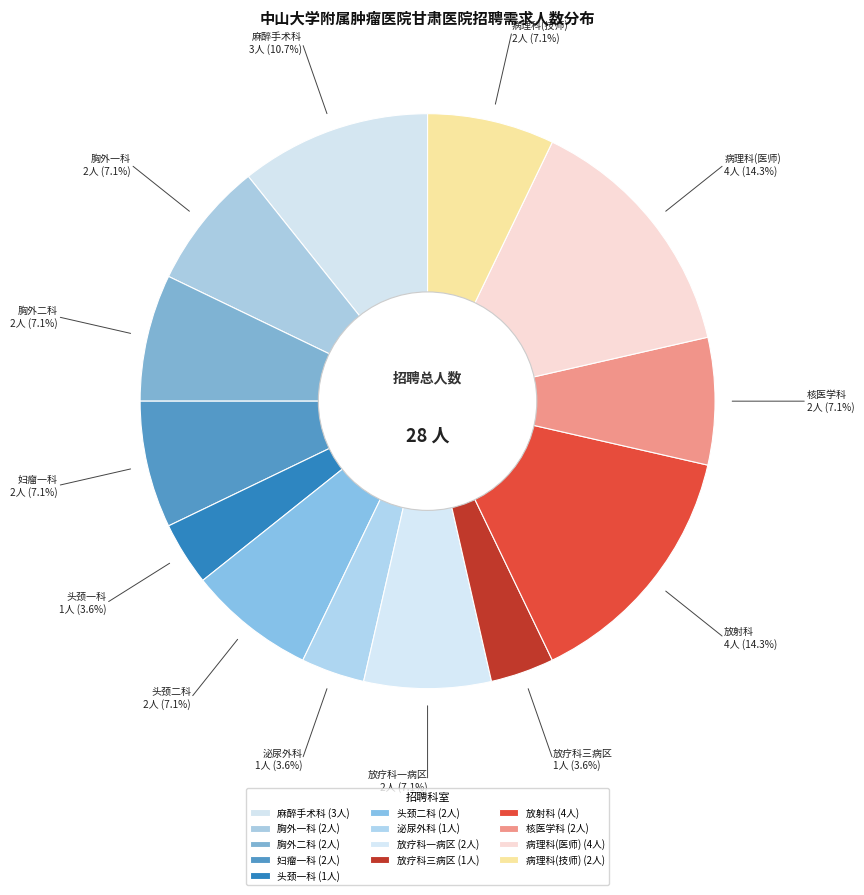

What is the ratio of the value at 病理科(医师) to the value at 胸外一科?

2.0